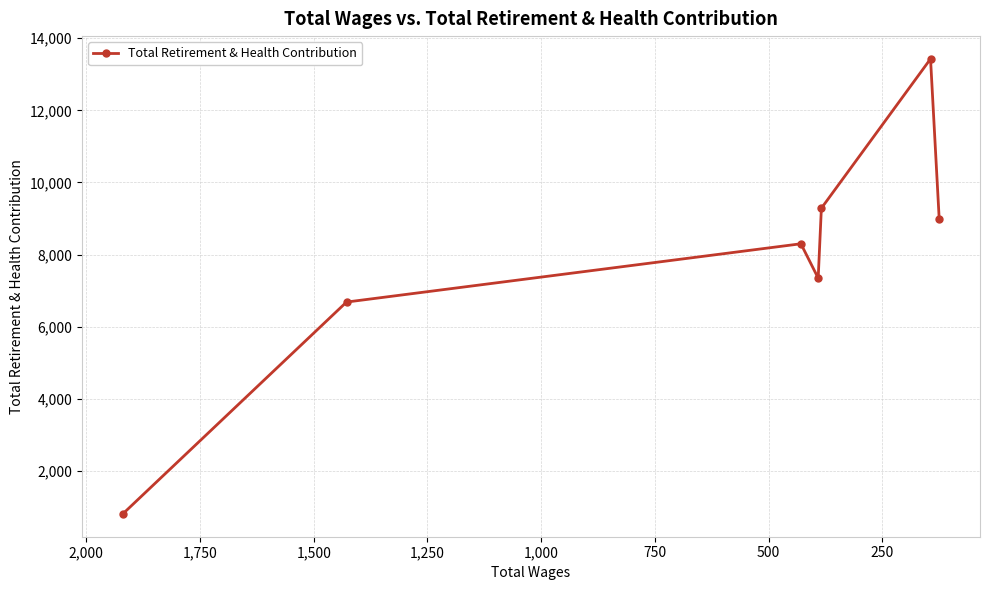

How many data points are above 8298?

3